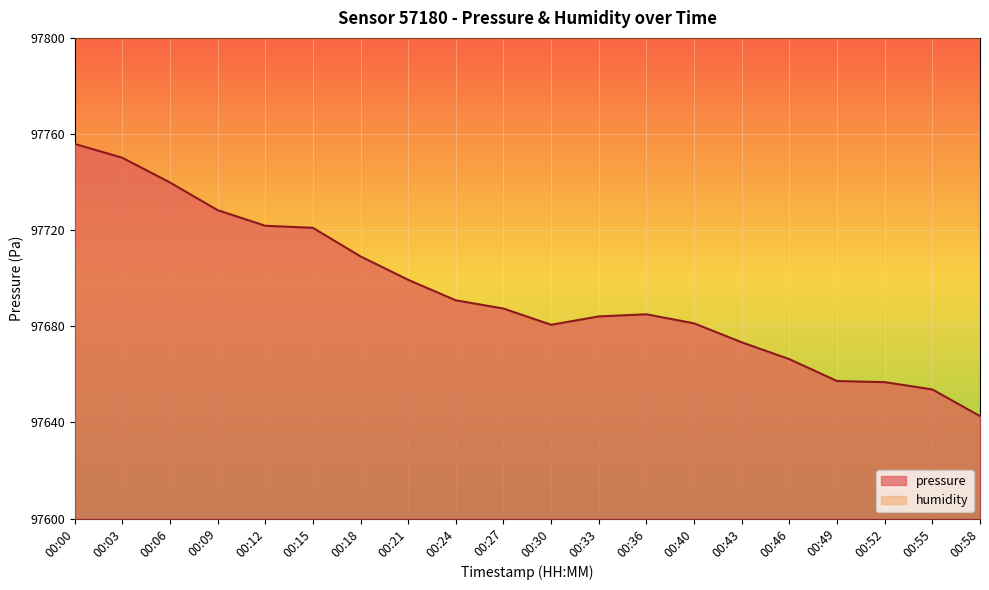

Which series has the largest total across all categories?

humidity